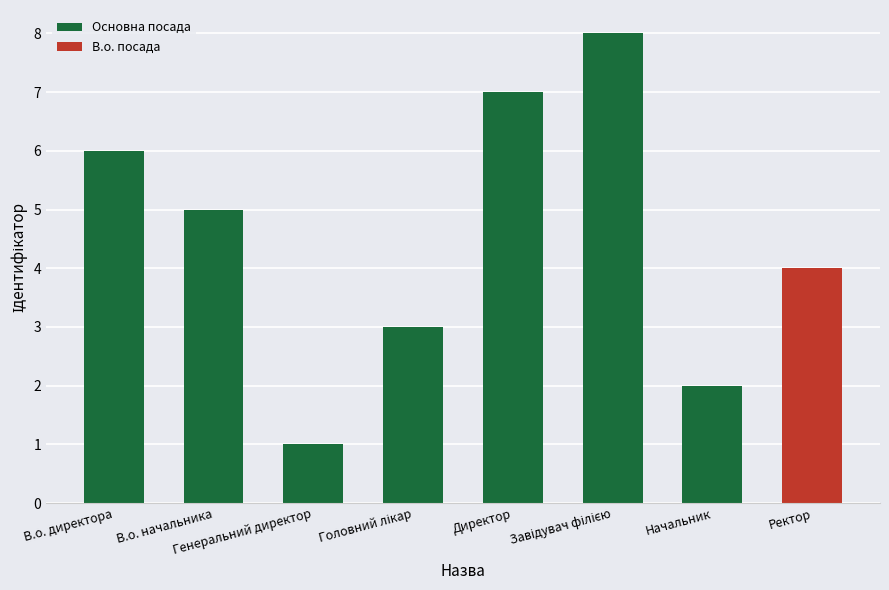

True or false: the data shows 7 at Директор.

True